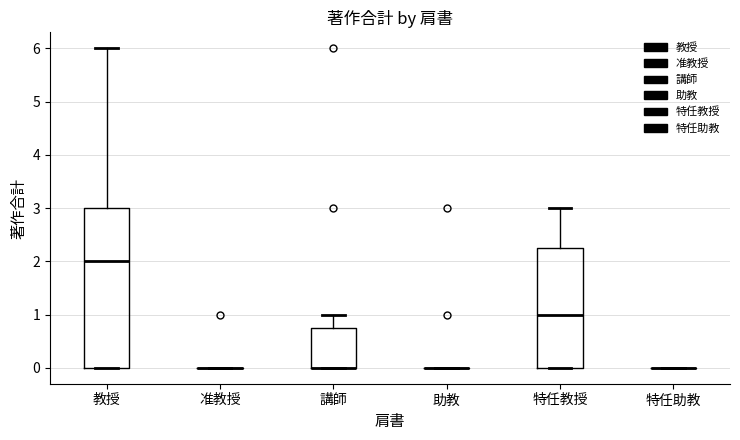

Reading left to right, transcribe this box plot: for each box, give where its median line is, the range the box spans, and where its two whiskers end, as read against the y-axis. The values are not printed on the chart, so give them approximately, as read against the axis.

教授: median 2.0, box 0.0 to 3.0, whiskers 0.0 to 6.0
准教授: box collapsed to a line at 0.0, whiskers 0.0 to 0.0
講師: median 0.0 (drawn on the box's lower edge), box 0.0 to 0.8, whiskers 0.0 to 1.0
助教: box collapsed to a line at 0.0, whiskers 0.0 to 0.0
特任教授: median 1.0, box 0.0 to 2.3, whiskers 0.0 to 3.0
特任助教: box collapsed to a line at 0.0, whiskers 0.0 to 0.0